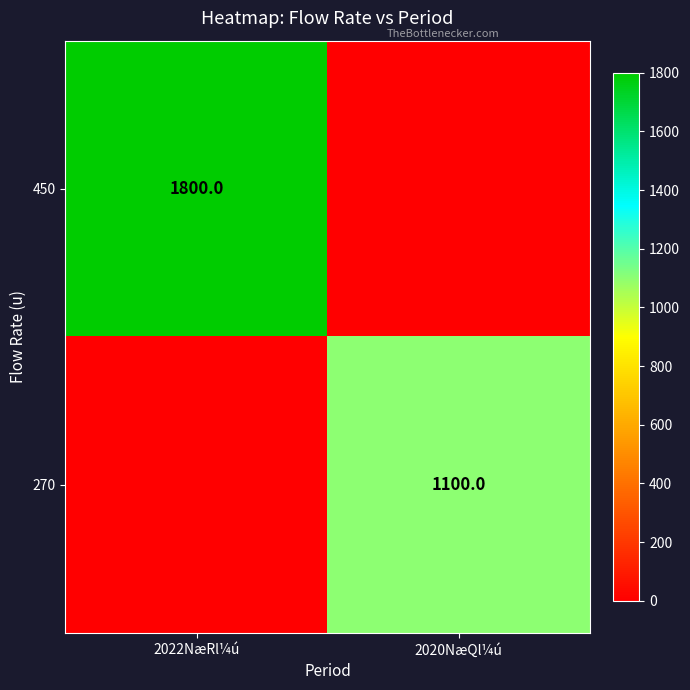

At which category is the sum across all series the highest?

2022NæRl¼ú